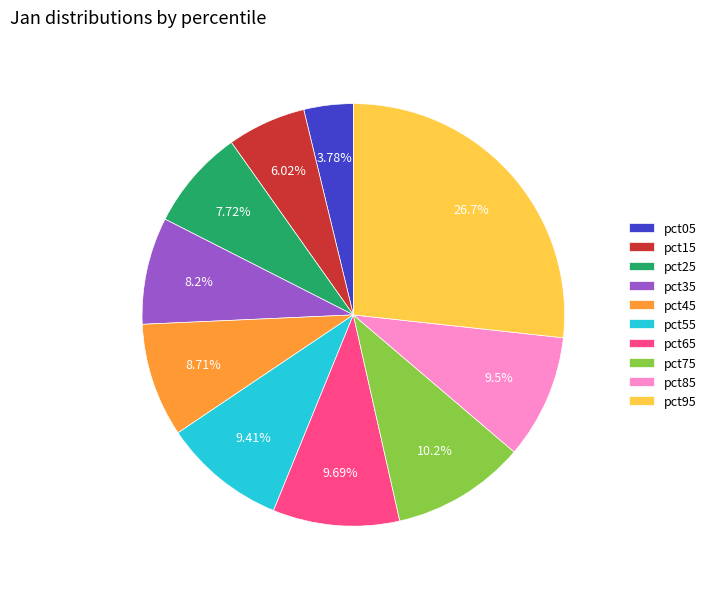

Count the number of slices in the pie.

10